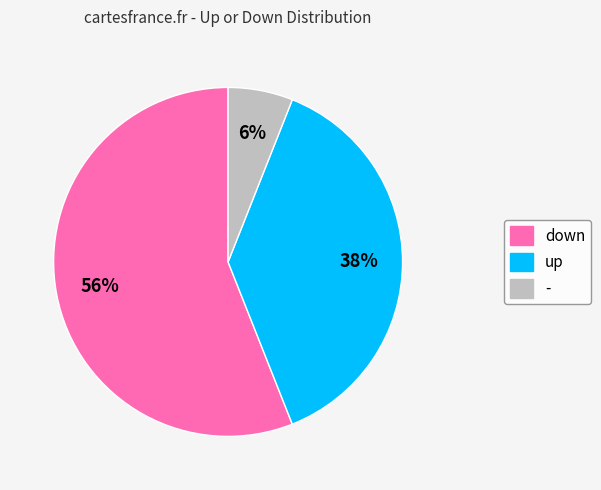

Combined, do down and - account for over 50%?

Yes